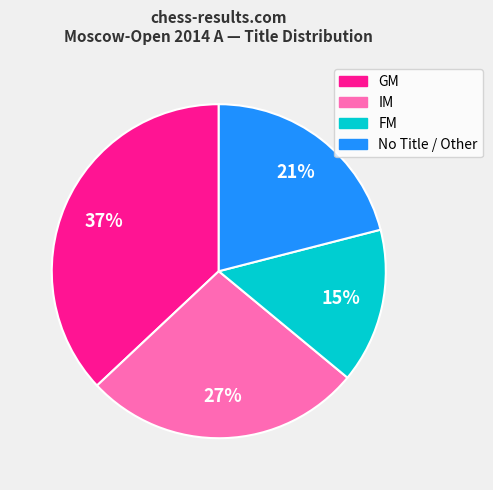

Is there a majority slice in this chart?

No